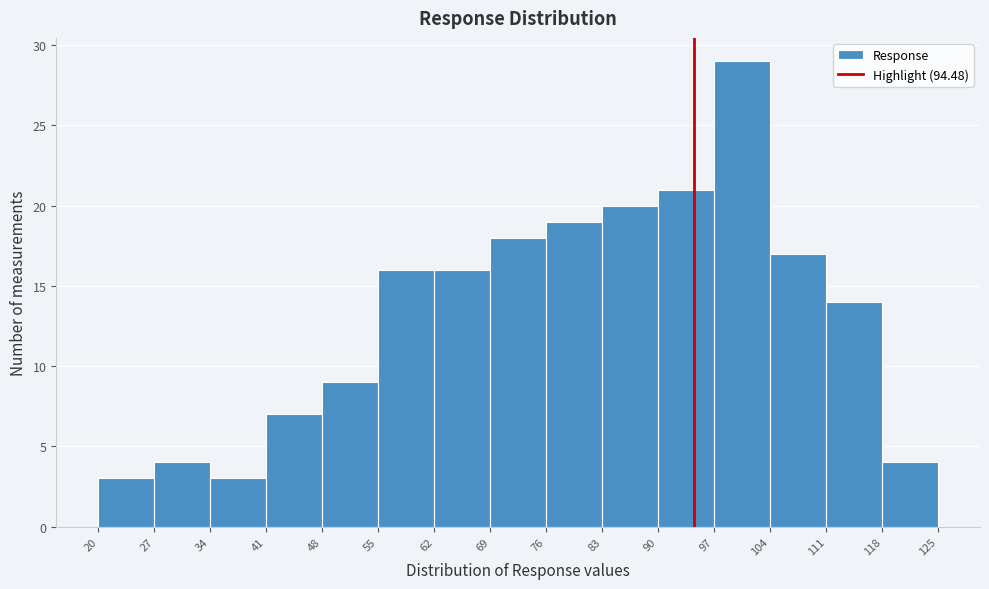

What is the height of the bar covering 104 to 111 on the x-axis? The values are not printed on the chart, so give them approximately, as read against the axis.

17